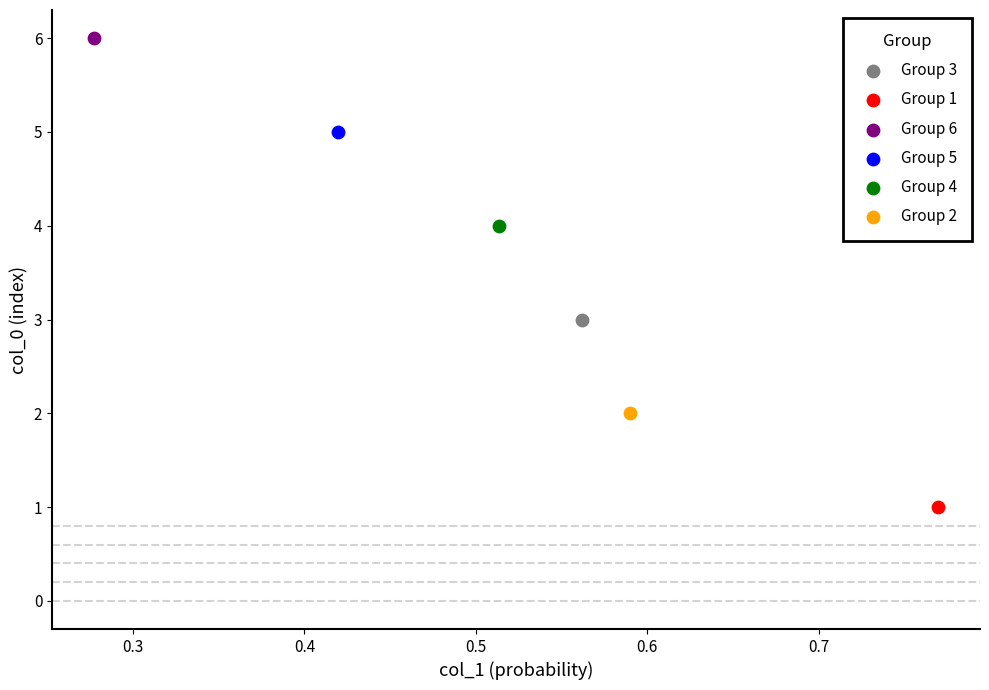

What are all the series names shown in the legend?

Group 3, Group 1, Group 6, Group 5, Group 4, Group 2